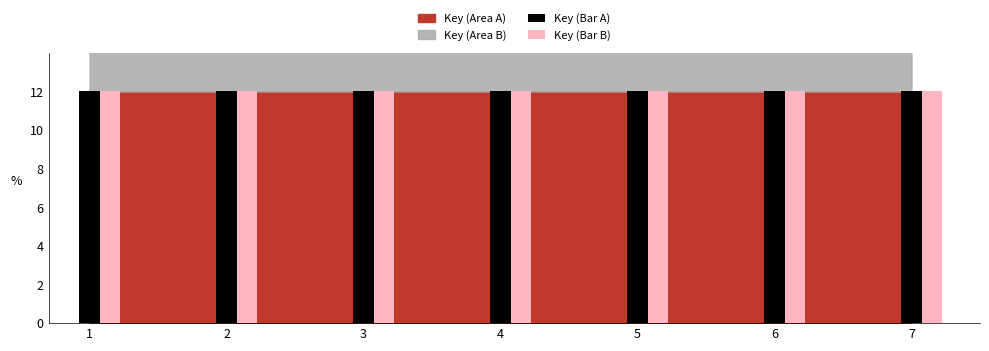

What is the total value across all series at 6?

24.0